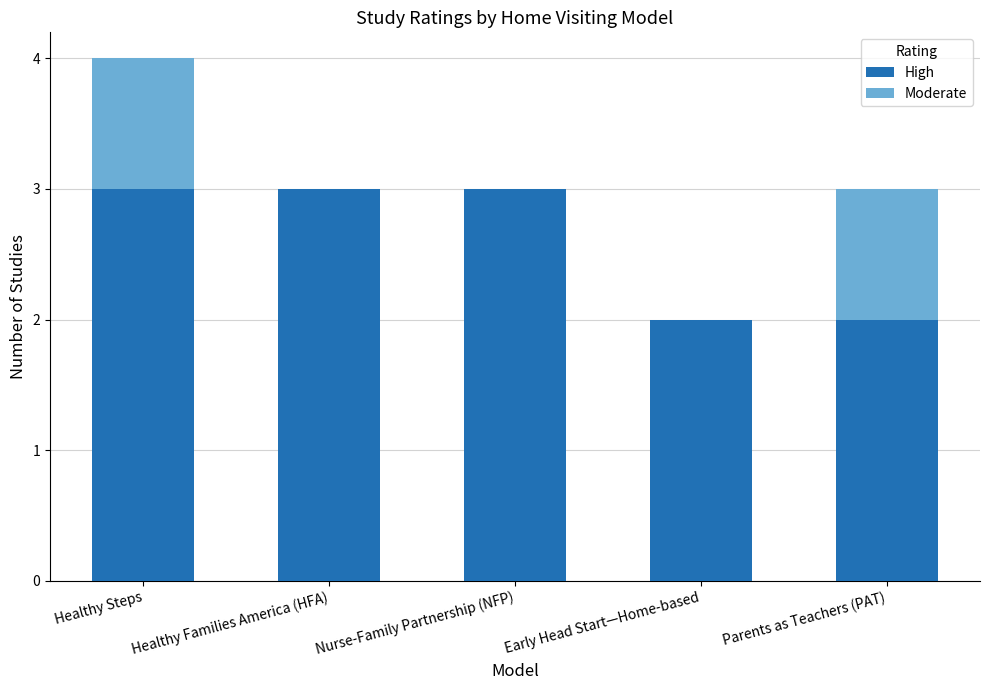

What is the total value across all series at Healthy Families America (HFA)?

3